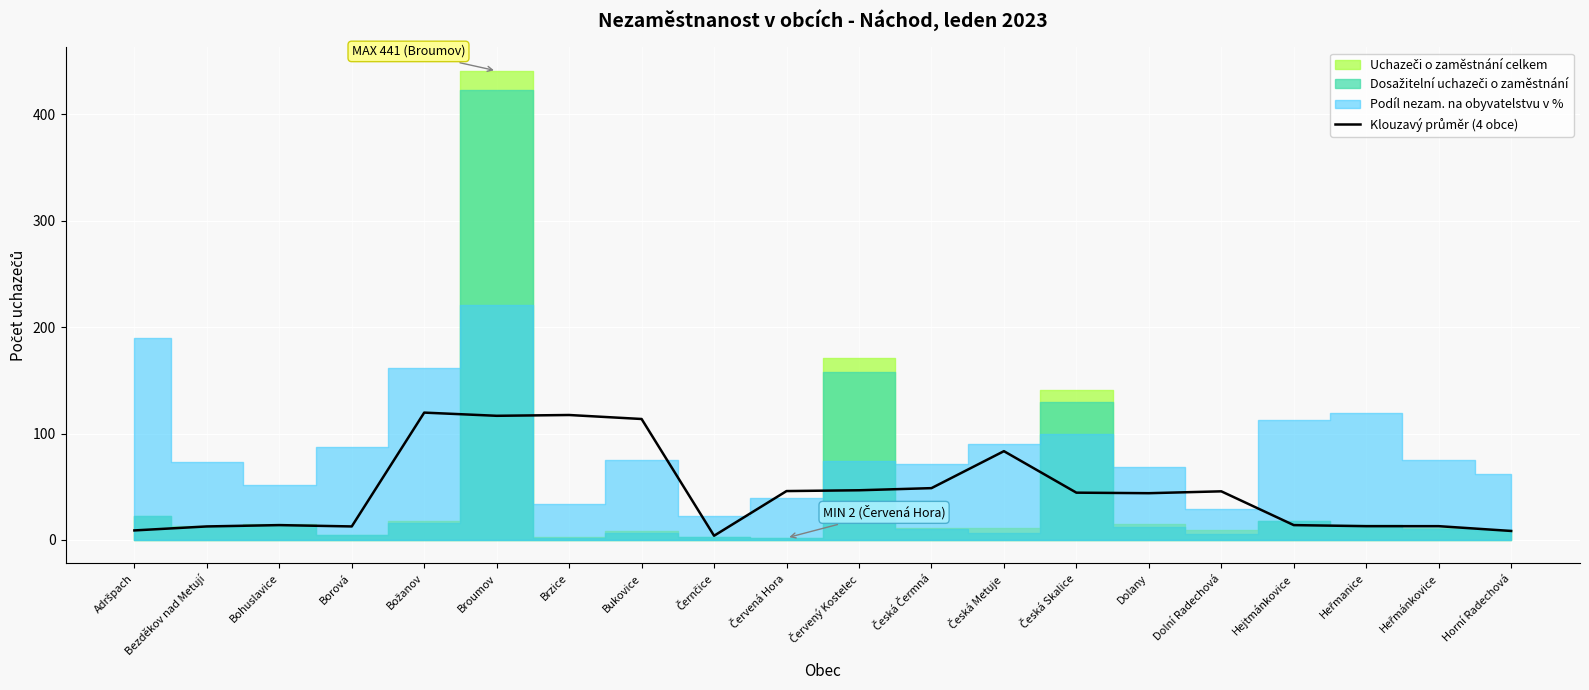

Reading left to right, what are all the values shown in this chart?

Adršpach=9.0	Bezděkov nad Metují=12.8	Bohuslavice=14.0	Borová=12.8	Božanov=119.8	Broumov=116.8	Brzice=117.5	Bukovice=113.8	Černčice=4.0	Červená Hora=46.0	Červený Kostelec=46.8	Česká Čermná=48.8	Česká Metuje=83.5	Česká Skalice=44.5	Dolany=44.0	Dolní Radechová=45.8	Hejtmánkovice=14.0	Heřmanice=13.0	Heřmánkovice=13.0	Horní Radechová=8.5